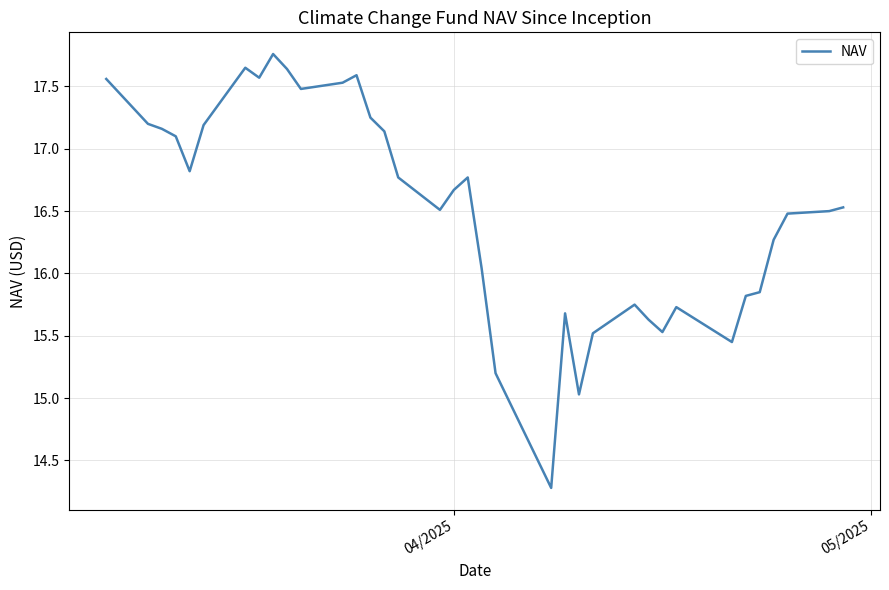

What is the minimum value shown in the chart?

14.3